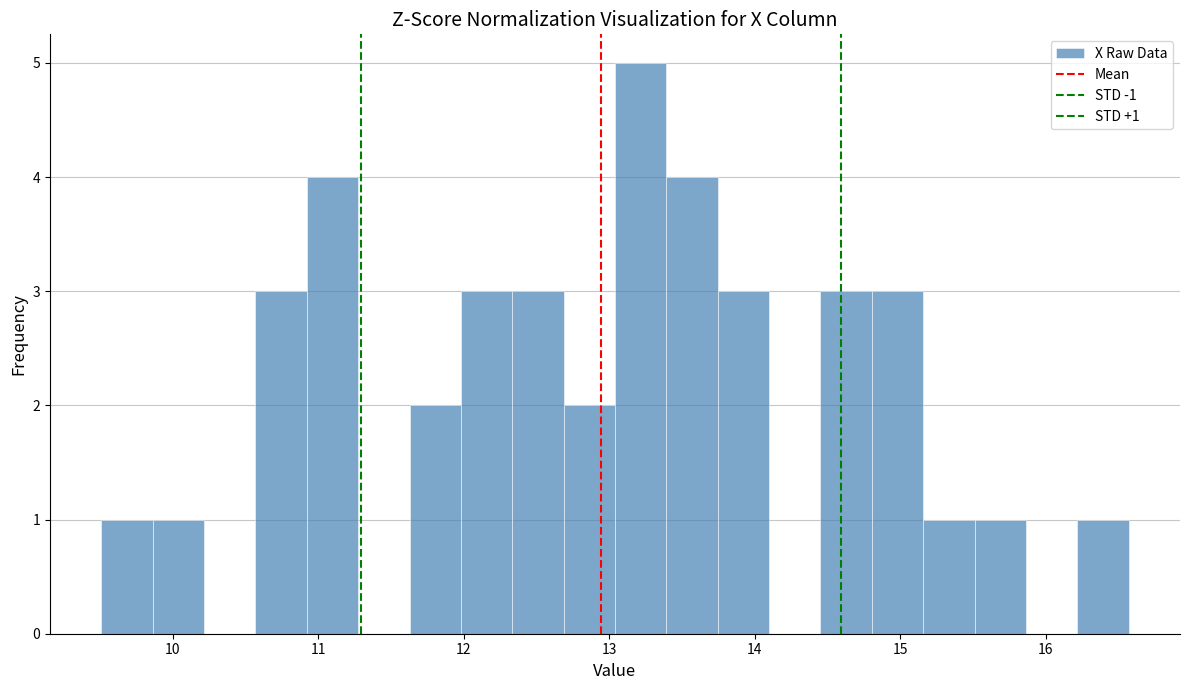

Around what value on the x-axis is the tallest bar? Give the approximate position of its centre, as read against the axis.

13.2